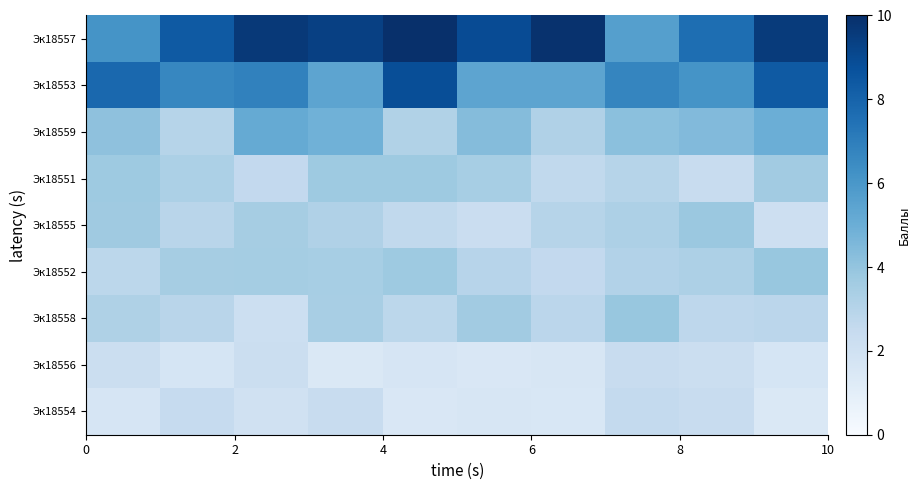

At how many categories does at least one series exceed 5?

10